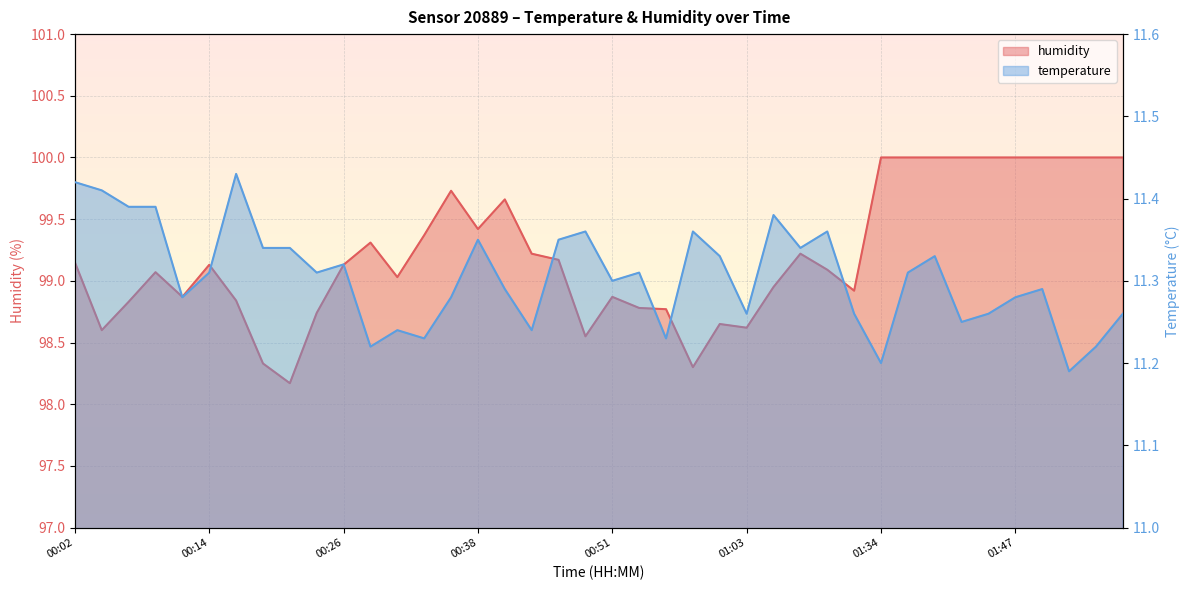

Reading right to left, extract all data points from this chart.

temperature: 11.3	11.2	11.2	11.3	11.3	11.3	11.2	11.3	11.3	11.2	11.3	11.4	11.3	11.4	11.3	11.3	11.4	11.2	11.3	11.3	11.4	11.3	11.2	11.3	11.3	11.3	11.2	11.2	11.2	11.3	11.3	11.3	11.3	11.4	11.3	11.3	11.4	11.4	11.4	11.4
humidity: 100.0	100.0	100.0	100.0	100.0	100.0	100.0	100.0	100.0	100.0	98.9	99.1	99.2	99.0	98.6	98.7	98.3	98.8	98.8	98.9	98.5	99.2	99.2	99.7	99.4	99.7	99.4	99.0	99.3	99.1	98.7	98.2	98.3	98.8	99.1	98.9	99.1	98.8	98.6	99.2